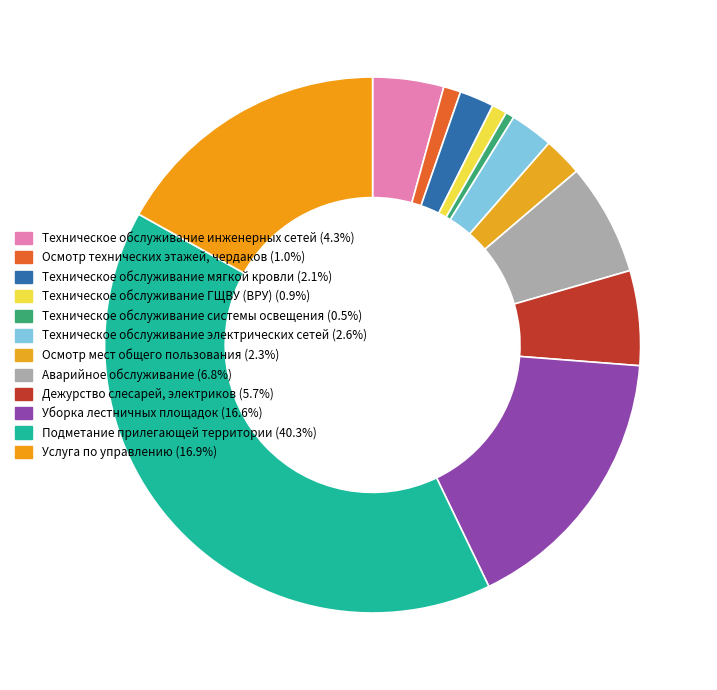

Which slice is the smallest?

Техническое обслуживание системы освещения